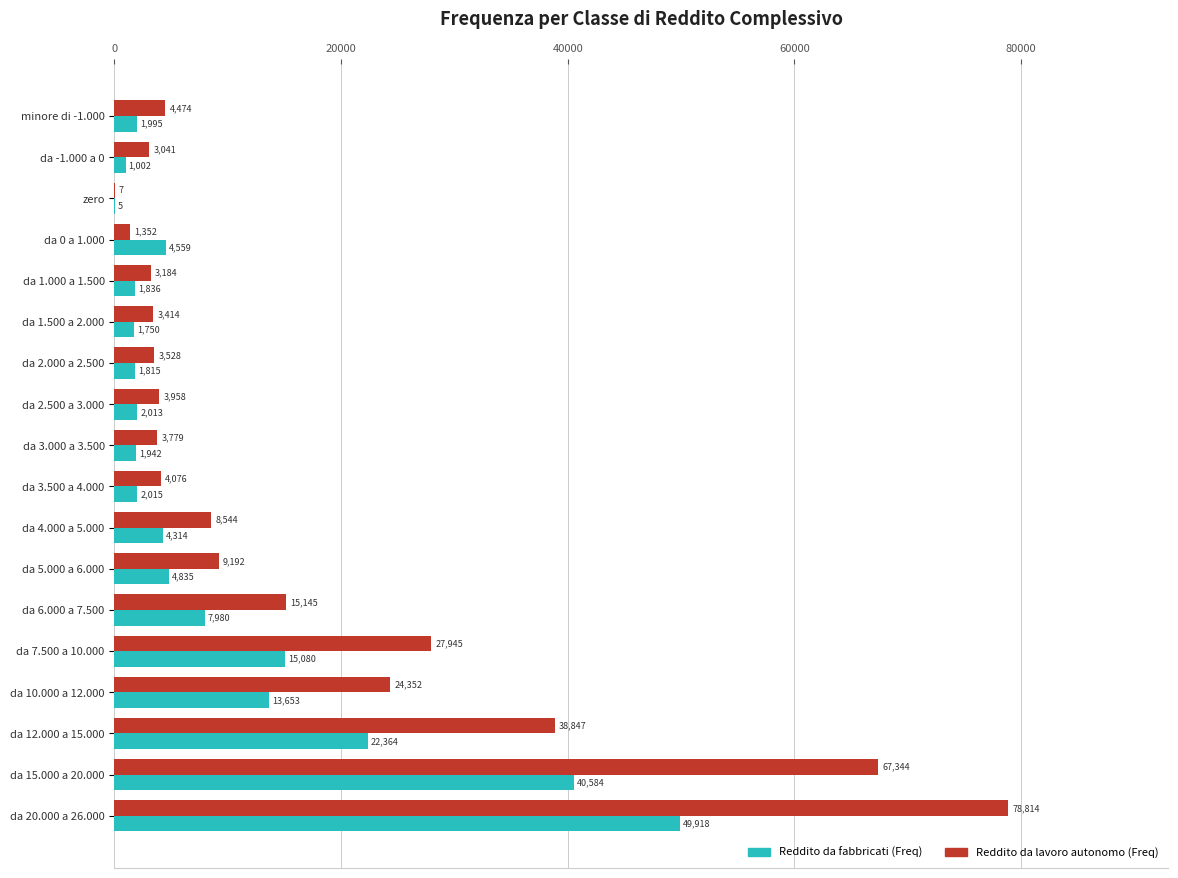

What is the sum of the Reddito da fabbricati (Freq) values at da 1.000 a 1.500 and da 12.000 a 15.000?

24200